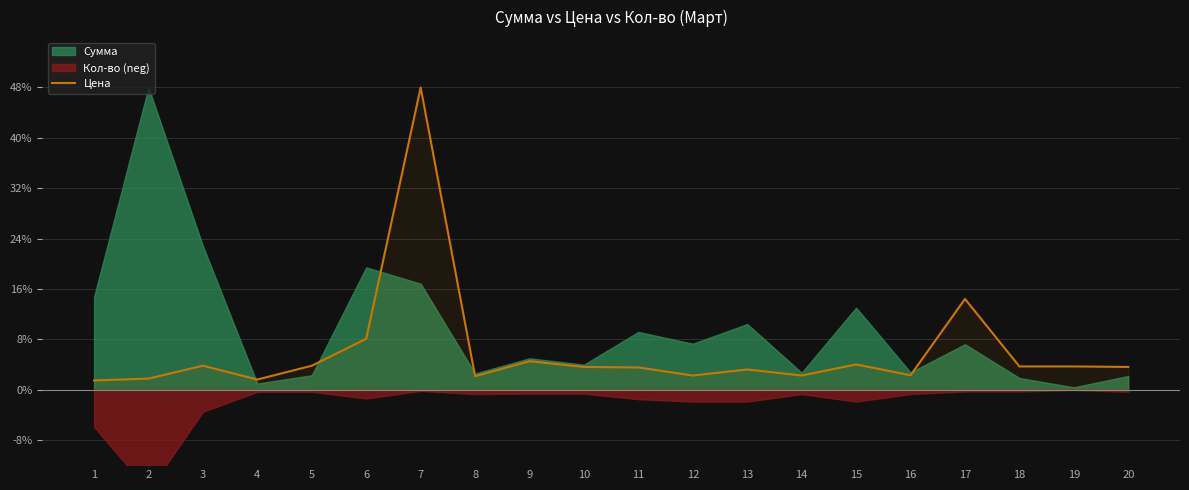

What is the maximum value shown in the chart?

48.0